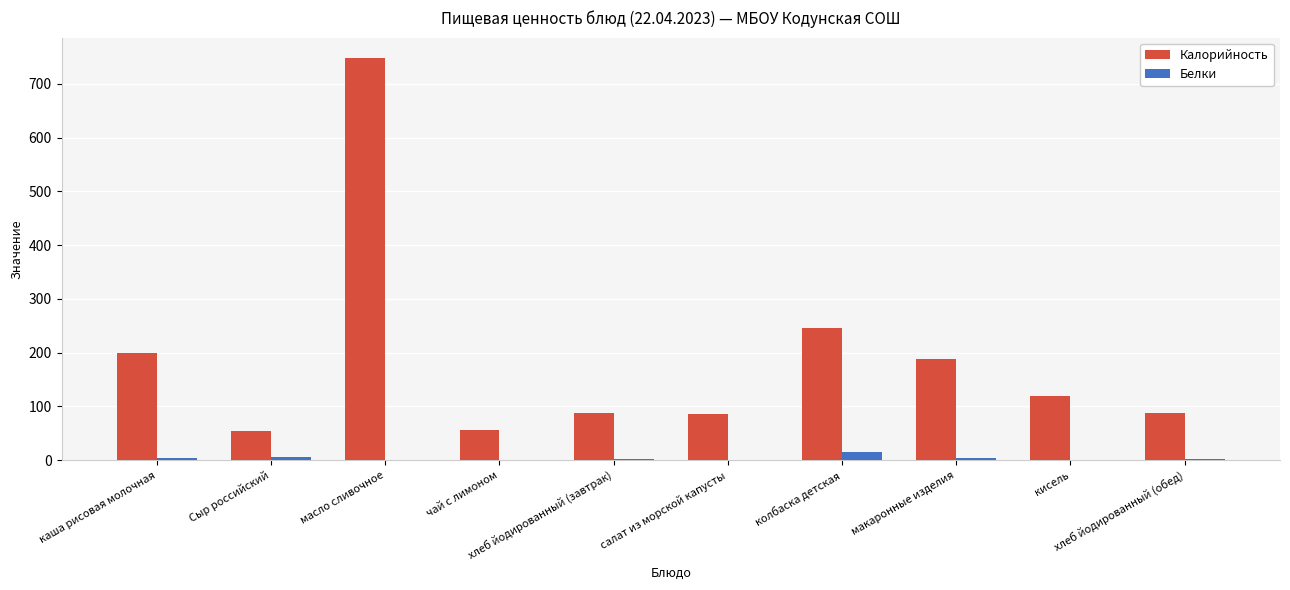

Which series has the largest total across all categories?

Калорийность